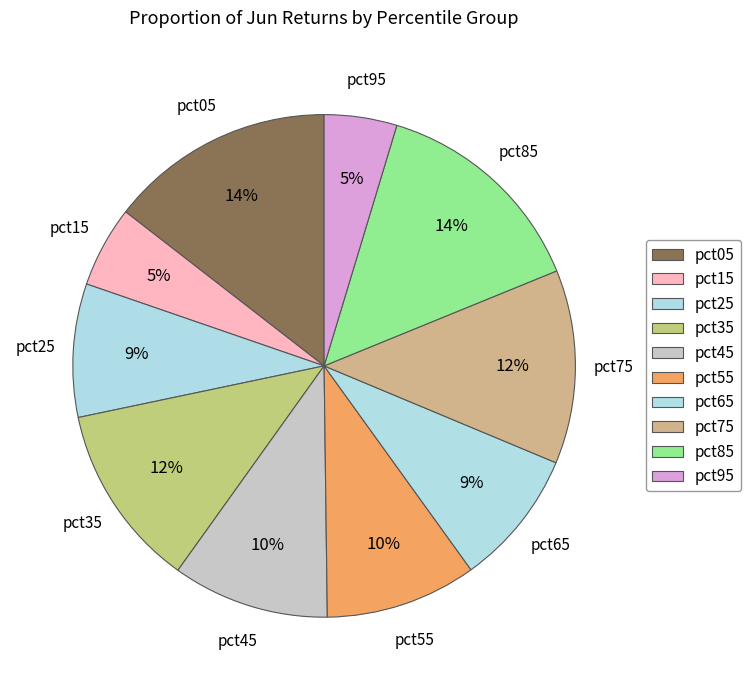

Does pct35 represent more than half of the total?

No